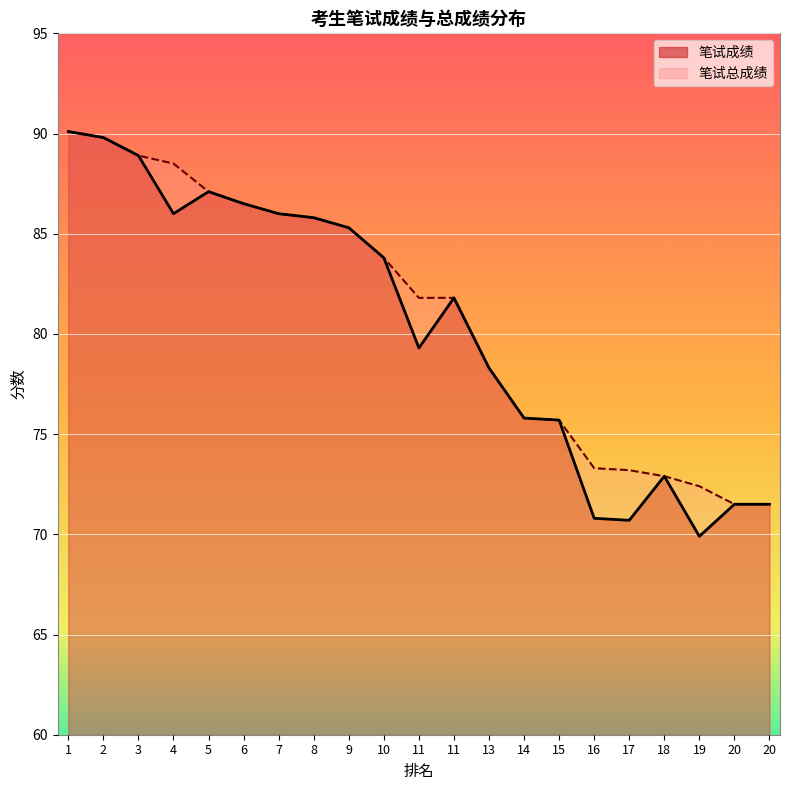

Where is 笔试总成绩 nearest to the value 80?

13